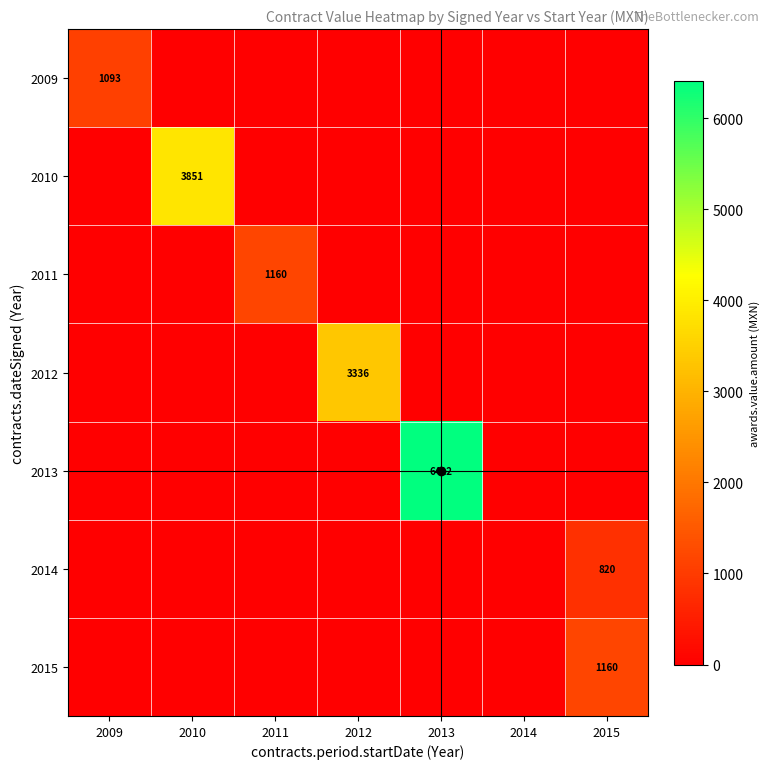

The 2010 series shows 1627 at 2010. True or false?

False